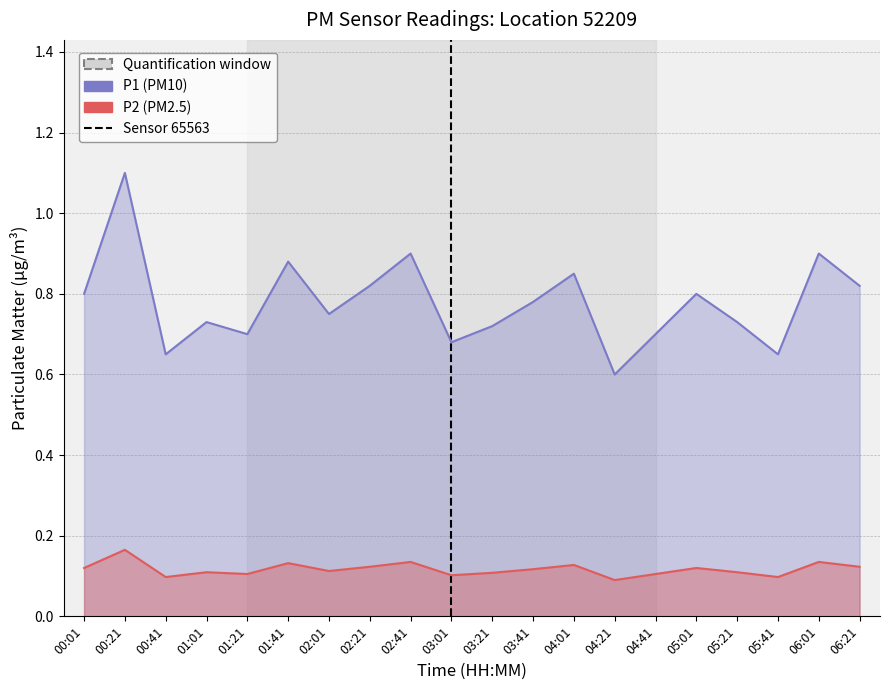

Reading left to right, transcribe all the data shown in this chart.

P1: 00:01=0.8	00:21=1.1	00:41=0.7	01:01=0.7	01:21=0.7	01:41=0.9	02:01=0.8	02:21=0.8	02:41=0.9	03:01=0.7	03:21=0.7	03:41=0.8	04:01=0.8	04:21=0.6	04:41=0.7	05:01=0.8	05:21=0.7	05:41=0.7	06:01=0.9	06:21=0.8
P2: 00:01=0.1	00:21=0.2	00:41=0.1	01:01=0.1	01:21=0.1	01:41=0.1	02:01=0.1	02:21=0.1	02:41=0.1	03:01=0.1	03:21=0.1	03:41=0.1	04:01=0.1	04:21=0.1	04:41=0.1	05:01=0.1	05:21=0.1	05:41=0.1	06:01=0.1	06:21=0.1